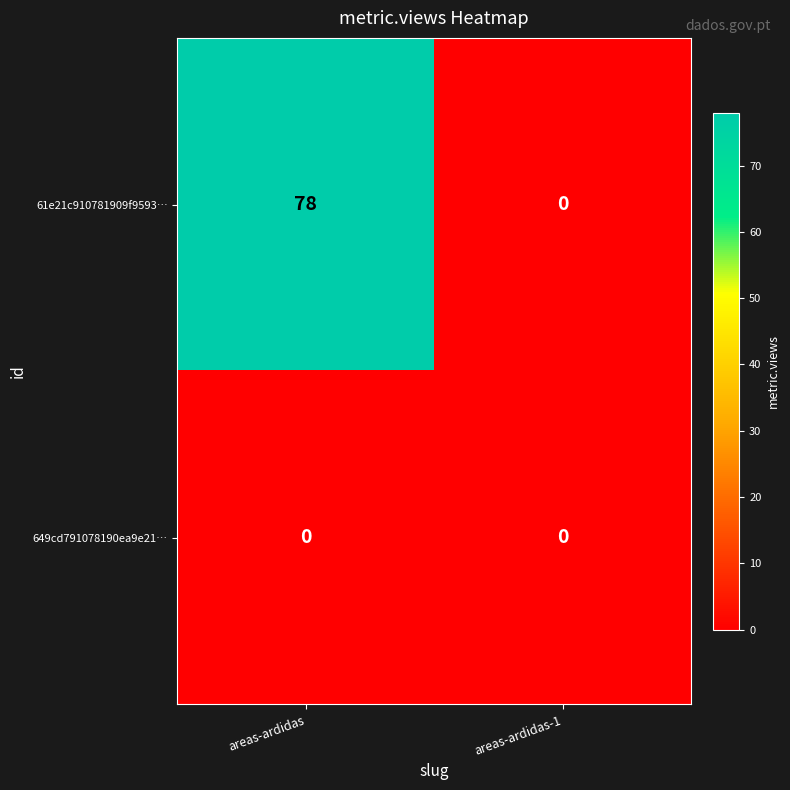

Rank the series by their maximum value, from highest to lowest.

61e21c910781909f9593…, 649cd791078190ea9e21…